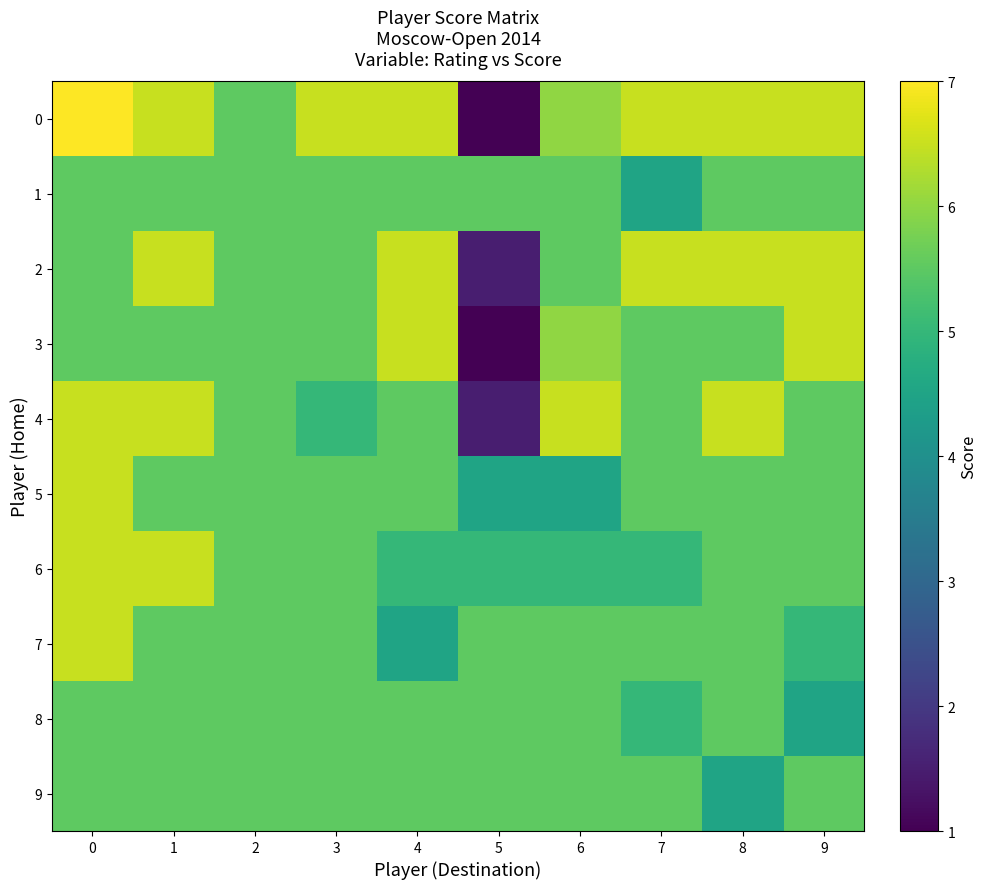

Rank the series by their maximum value, from highest to lowest.

0, 2, 3, 4, 5, 6, 7, 1, 8, 9